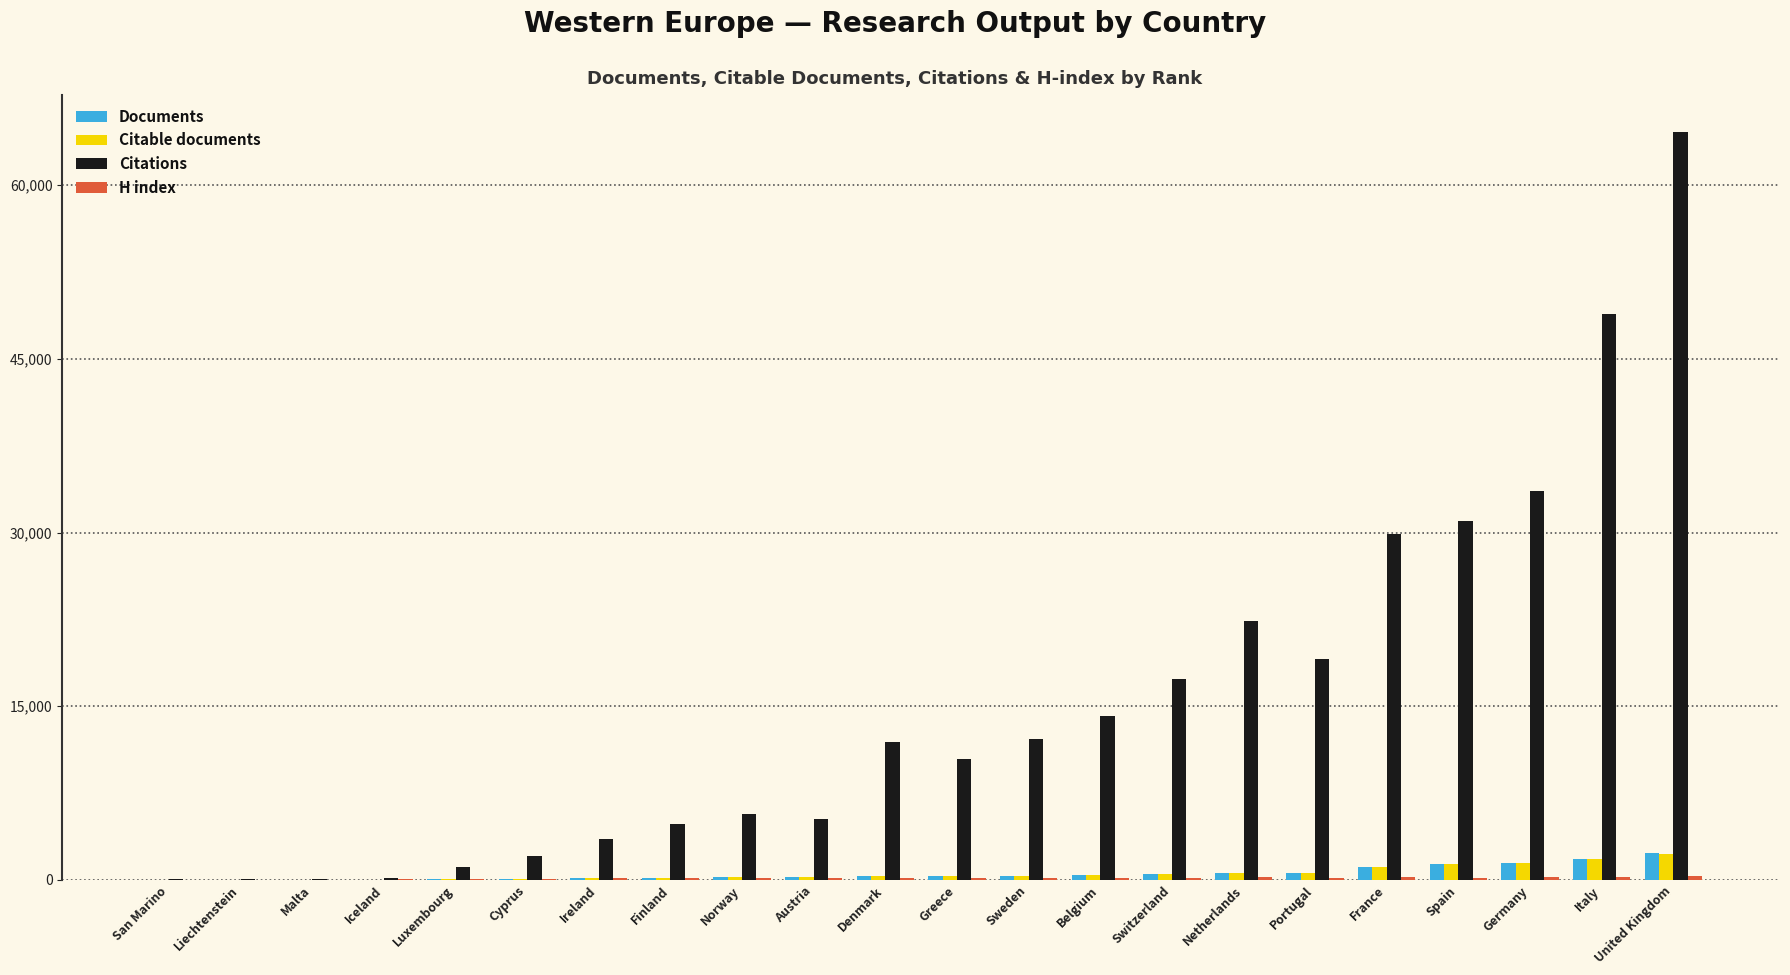

Which series has the largest total across all categories?

Citations